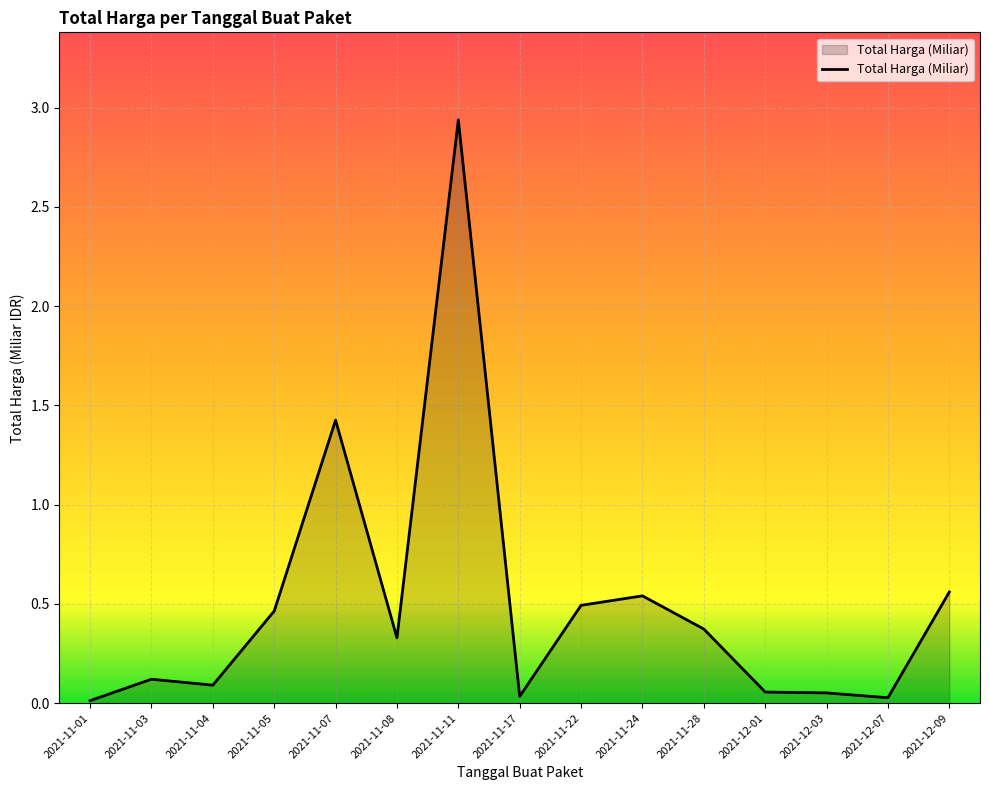

What position from the right is 2021-11-17?

8